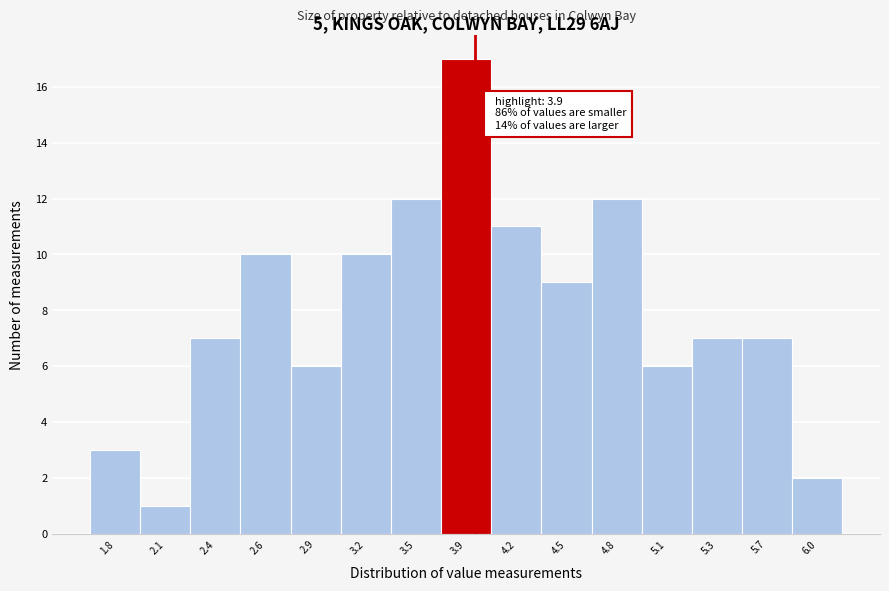

Reading left to right, what are all the values shown in this chart?

1.8=3	2.1=1	2.4=7	2.6=10	2.9=6	3.2=10	3.5=12	3.9=17	4.2=11	4.5=9	4.8=12	5.1=6	5.3=7	5.7=7	6.0=2